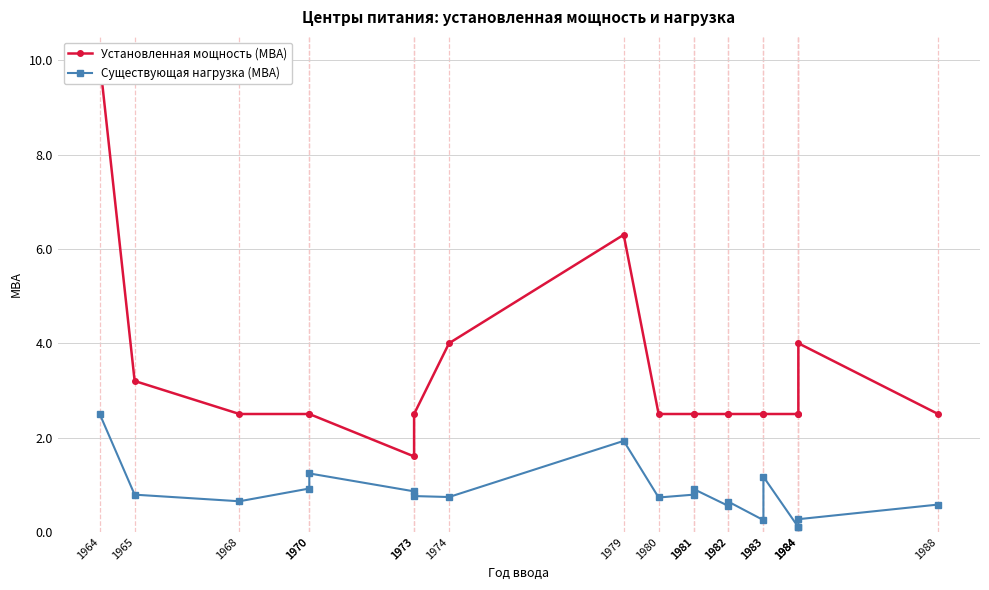

True or false: Существующая нагрузка (МВА) and Установленная мощность (МВА) intersect in this chart.

False